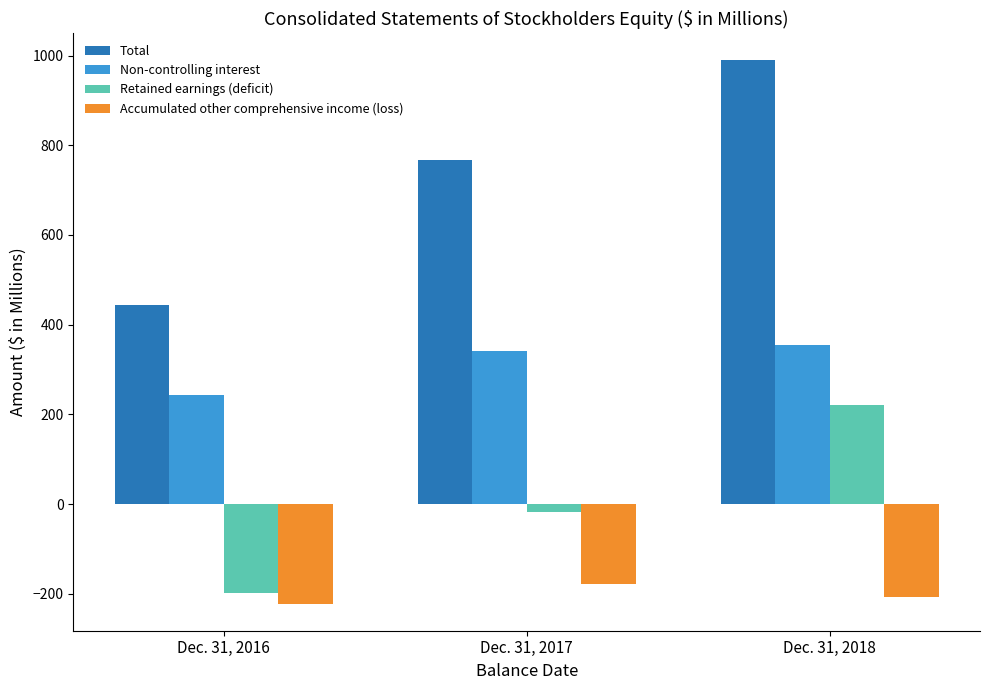

At which category is the sum across all series the highest?

Dec. 31, 2018